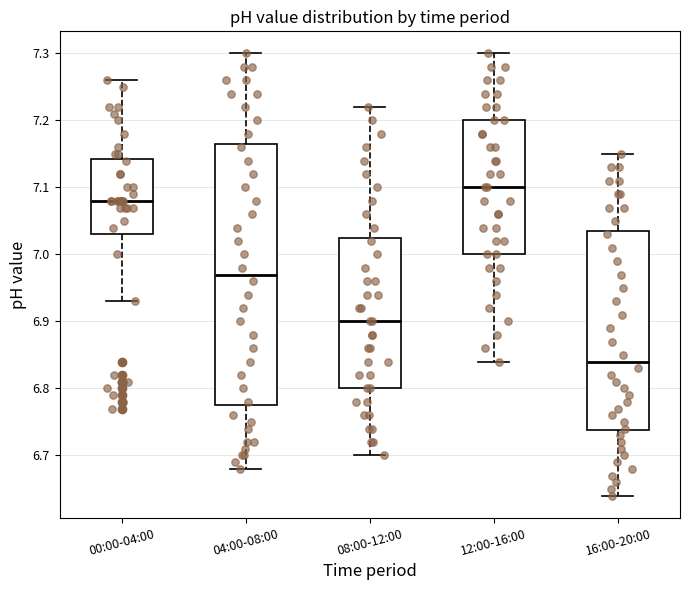

Reading left to right, read every box against the y-axis: the position of its median line, the range the box covers, and the ends of its whiskers. The values are not printed on the chart, so give them approximately, as read against the axis.

00:00-04:00: median 7.08, box 7.03 to 7.14, whiskers 6.93 to 7.26
04:00-08:00: median 6.97, box 6.78 to 7.17, whiskers 6.68 to 7.30
08:00-12:00: median 6.90, box 6.80 to 7.03, whiskers 6.70 to 7.22
12:00-16:00: median 7.10, box 7.00 to 7.20, whiskers 6.84 to 7.30
16:00-20:00: median 6.84, box 6.74 to 7.04, whiskers 6.64 to 7.15